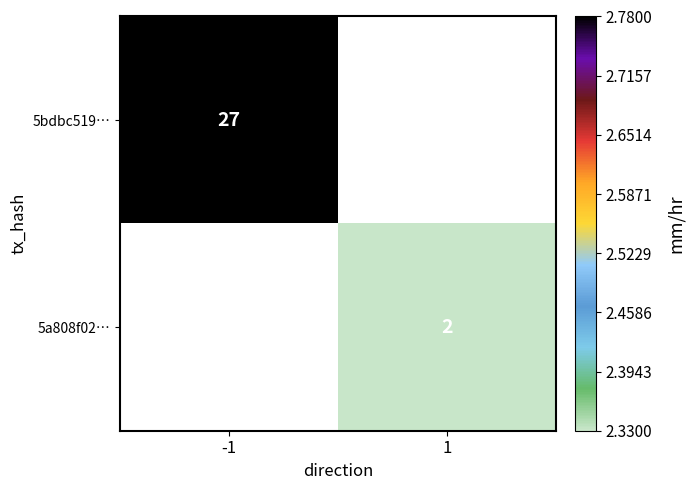

How many categories are shown in the chart?

2